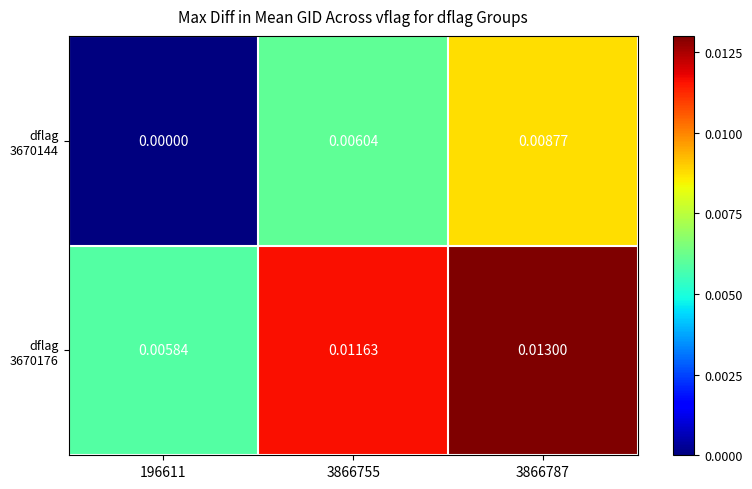

Count the number of data series in this chart.

2